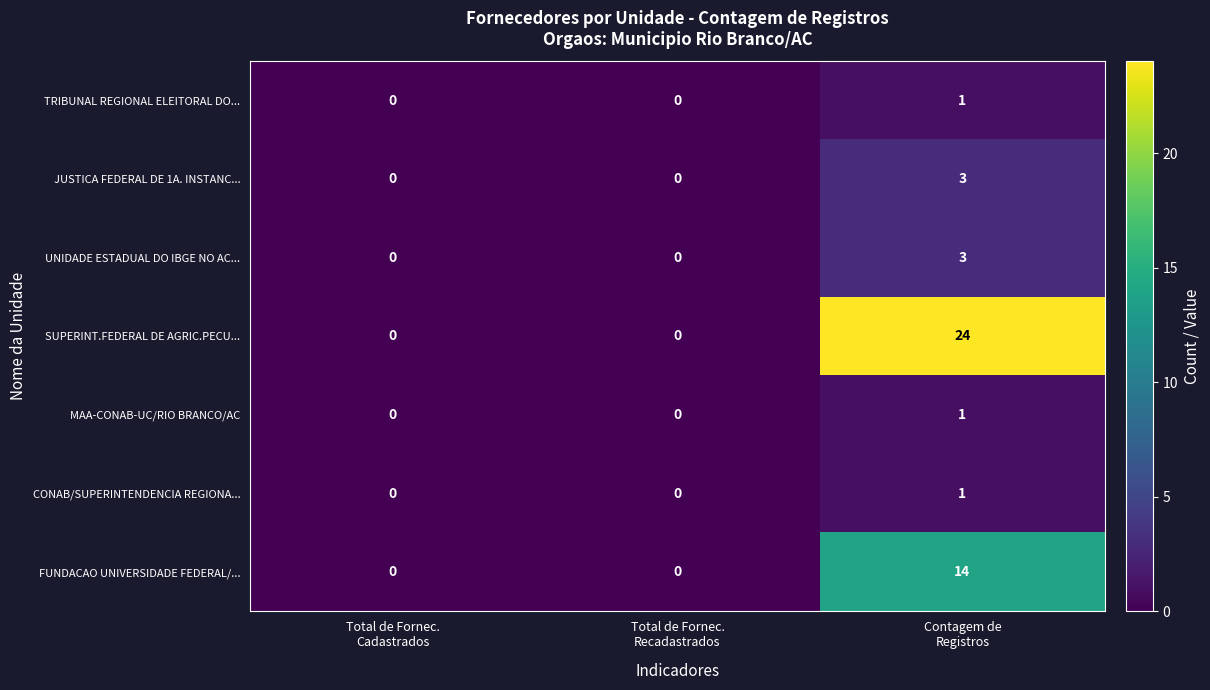

Which series has the largest total across all categories?

SUPERINT.FEDERAL DE AGRIC.PECU...